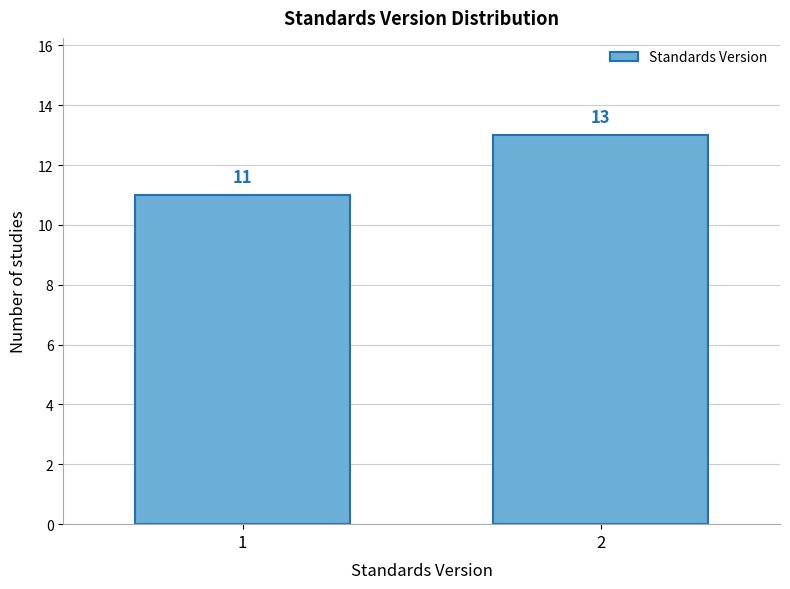

Reading left to right, list all the values displayed in this chart.

11	13